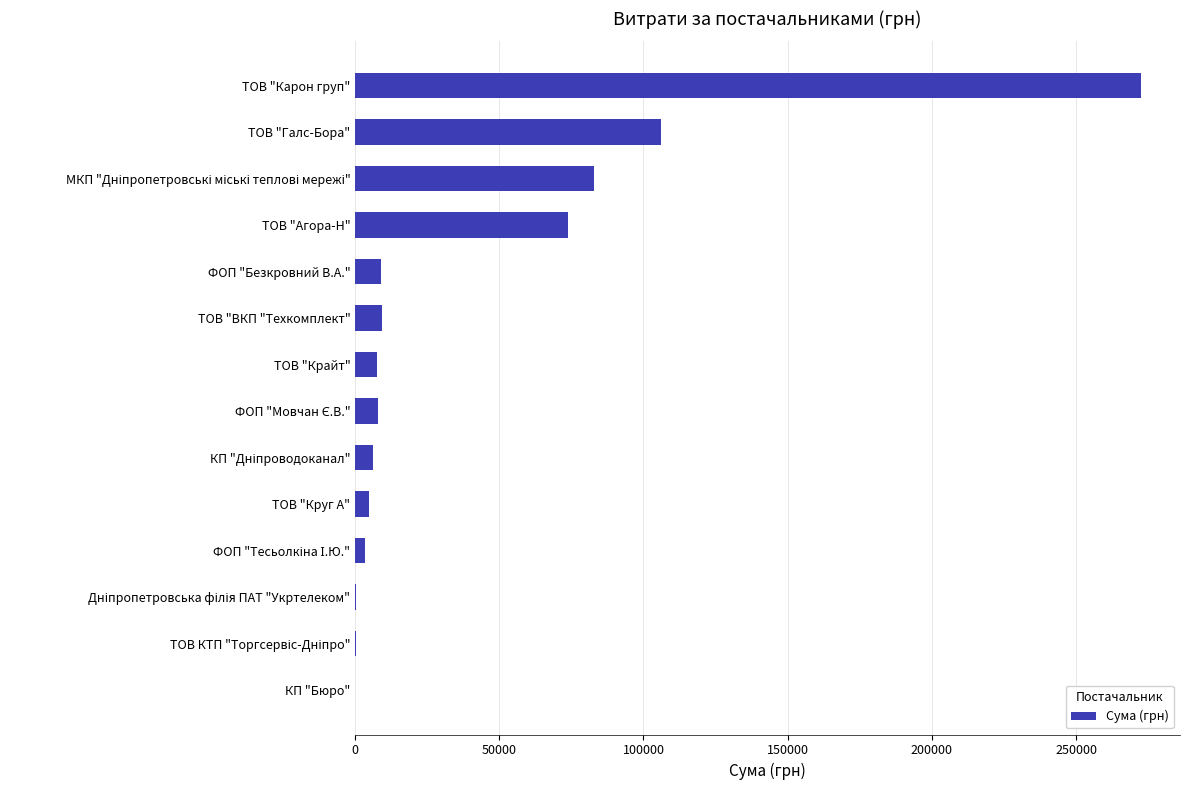

Are the bars horizontal?

Yes